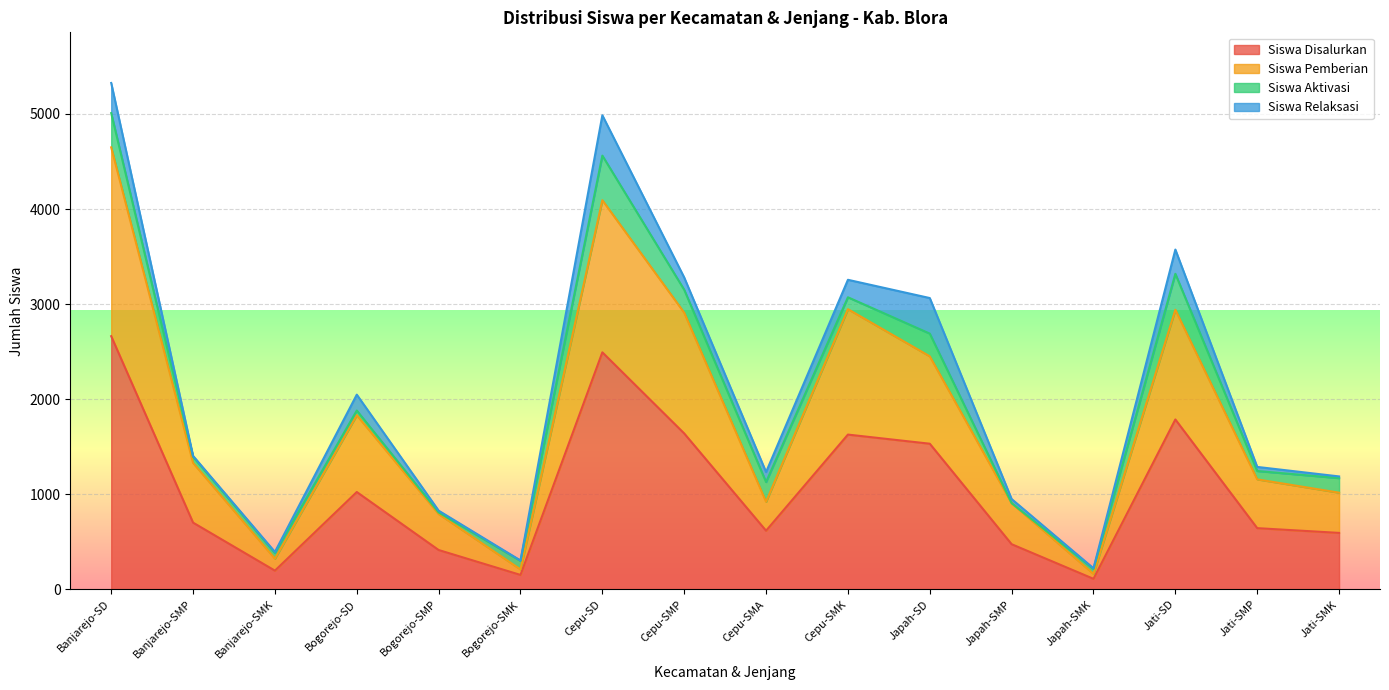

What is the smallest value displayed?

111